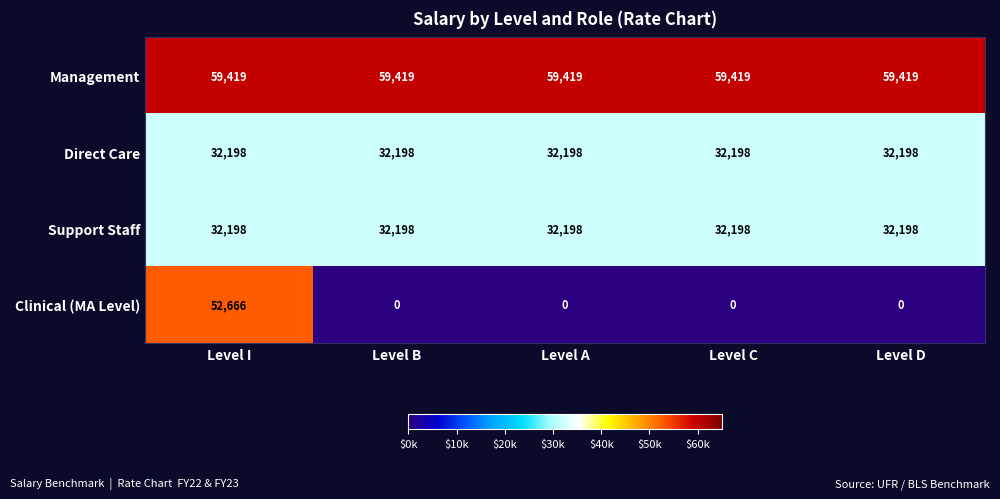

Which series has the widest spread of values?

Clinical (MA Level)